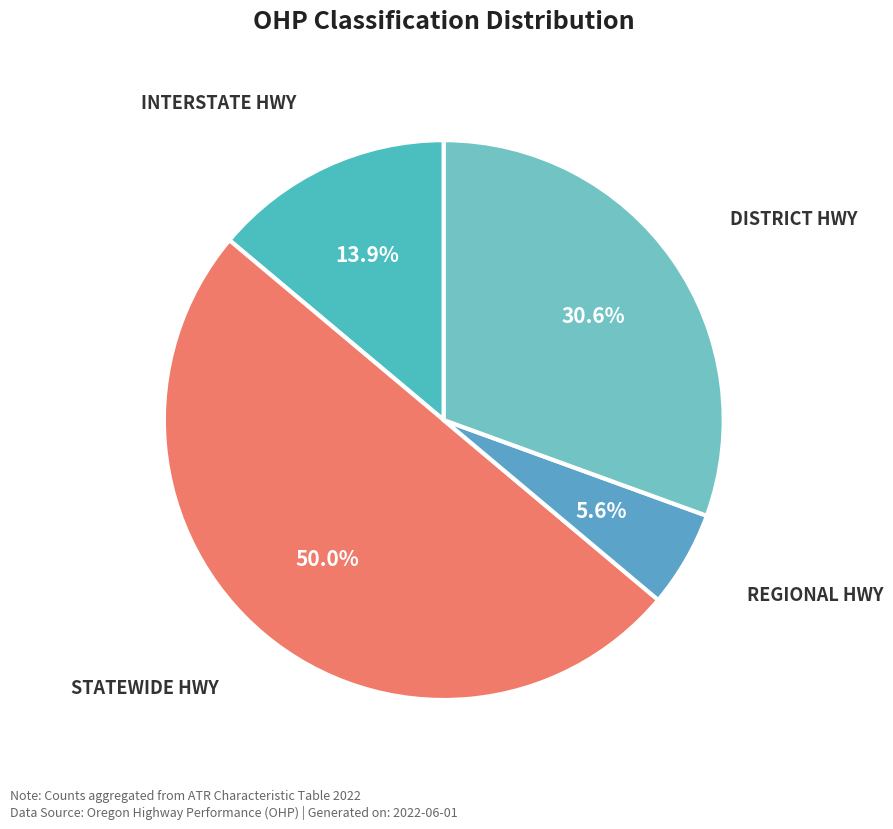

What is the ratio of the value at INTERSTATE HWY to the value at REGIONAL HWY?

2.5